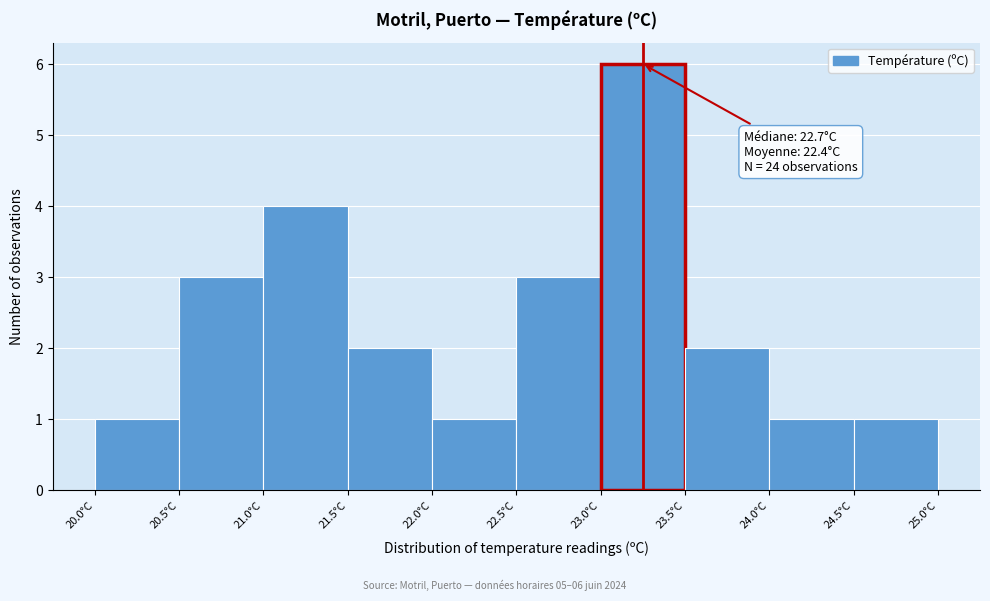

Which range on the x-axis has the tallest bar?

23.0 to 23.5